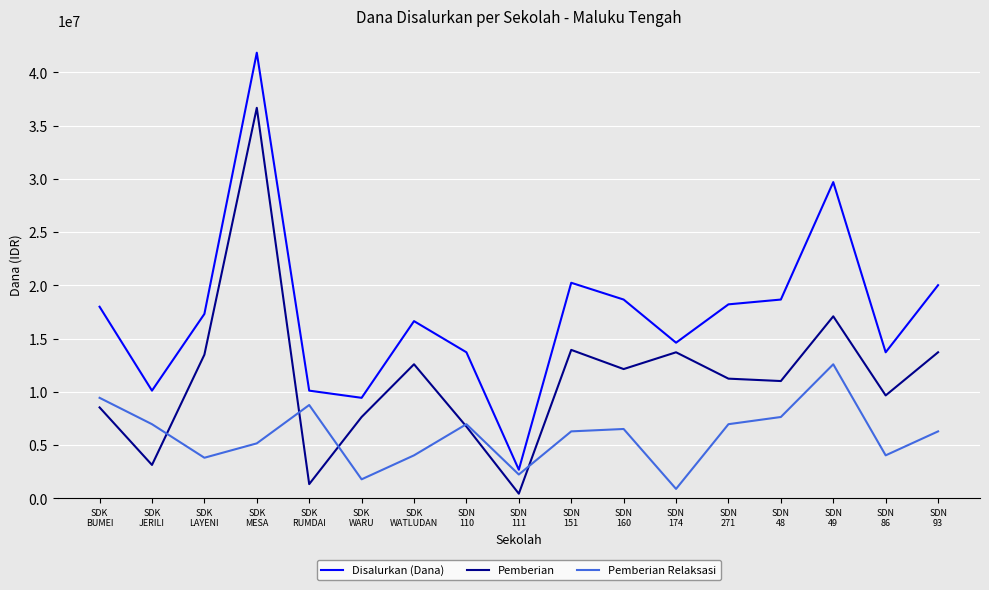

Where is the first local maximum for Pemberian?

SDK
MESA